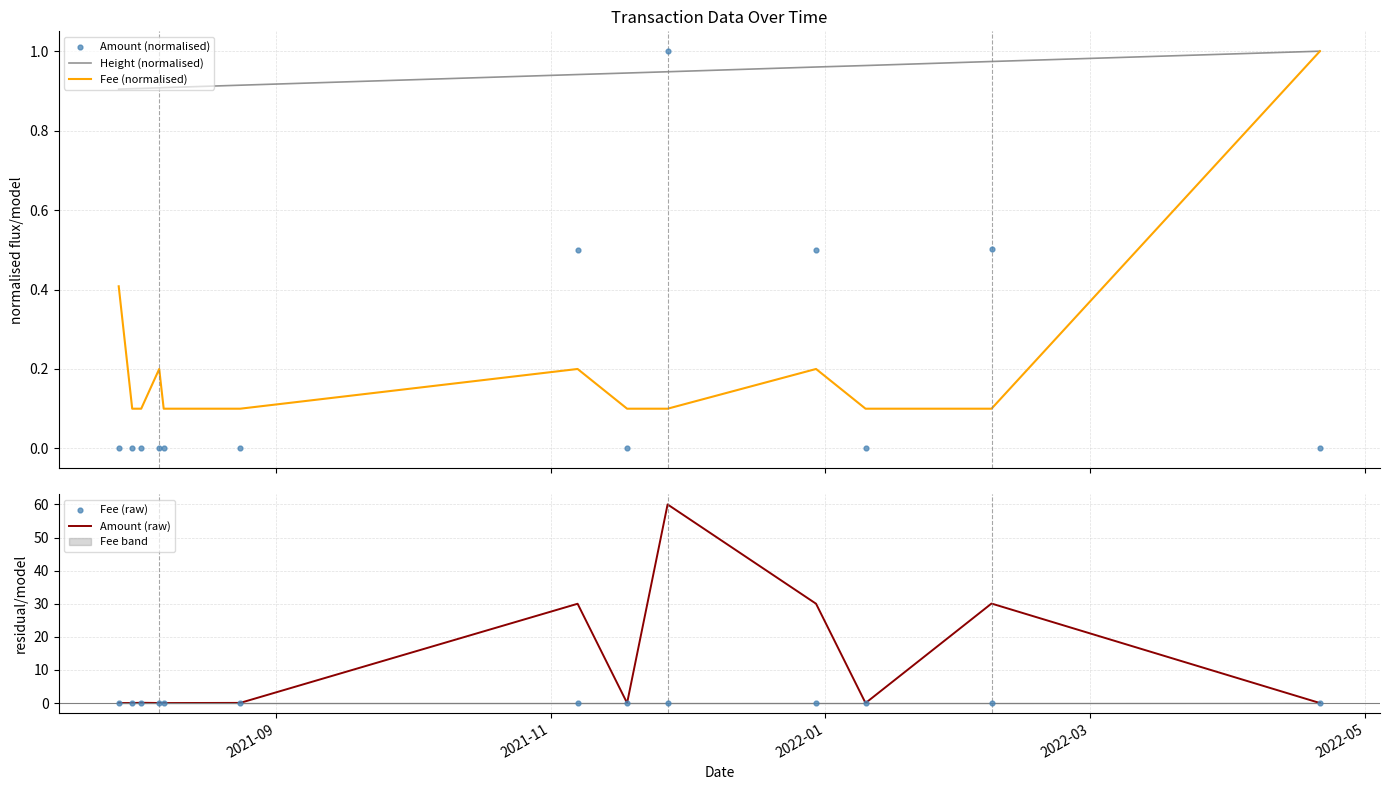

Which series contains the lowest Y value?

Amount (normalised)